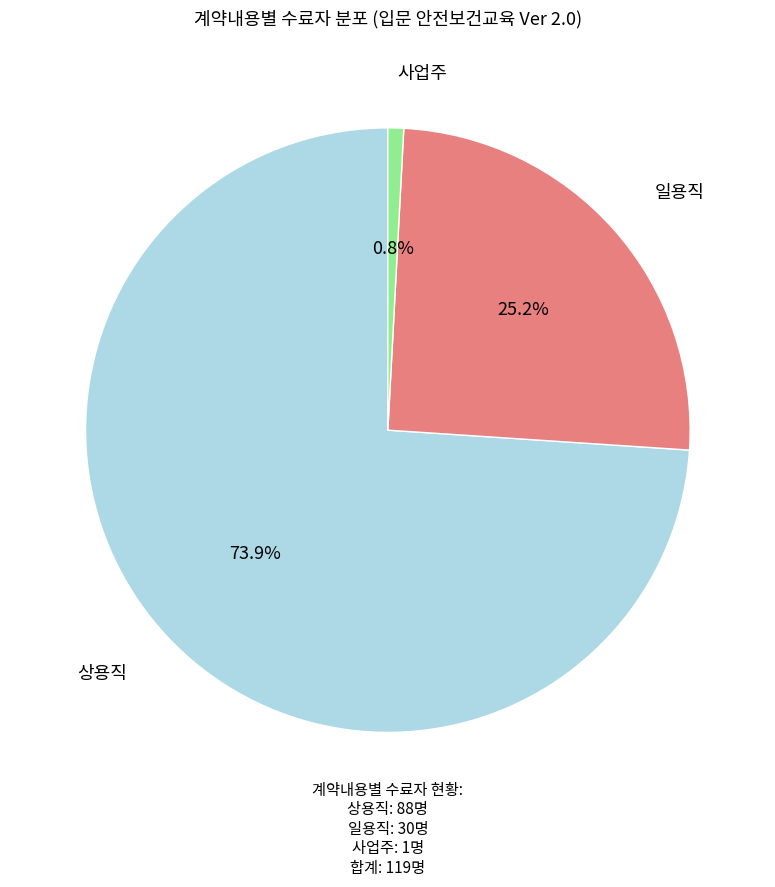

Is there a majority slice in this chart?

Yes